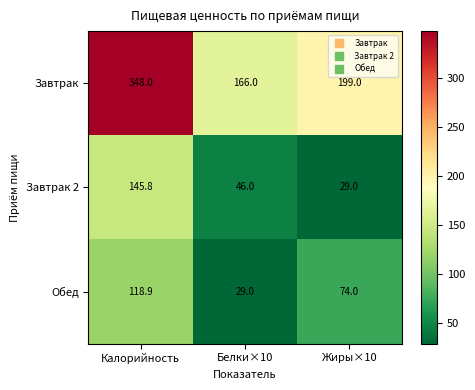

What is the total value across all series at Белки×10?

241.0